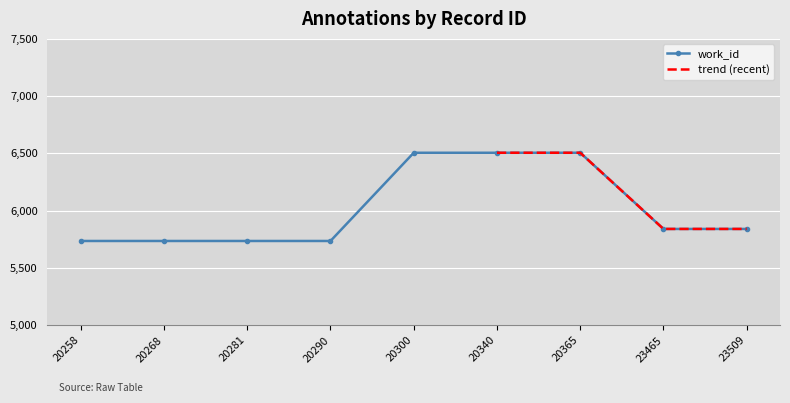

At which category does the chart reach its peak across all series?

20300